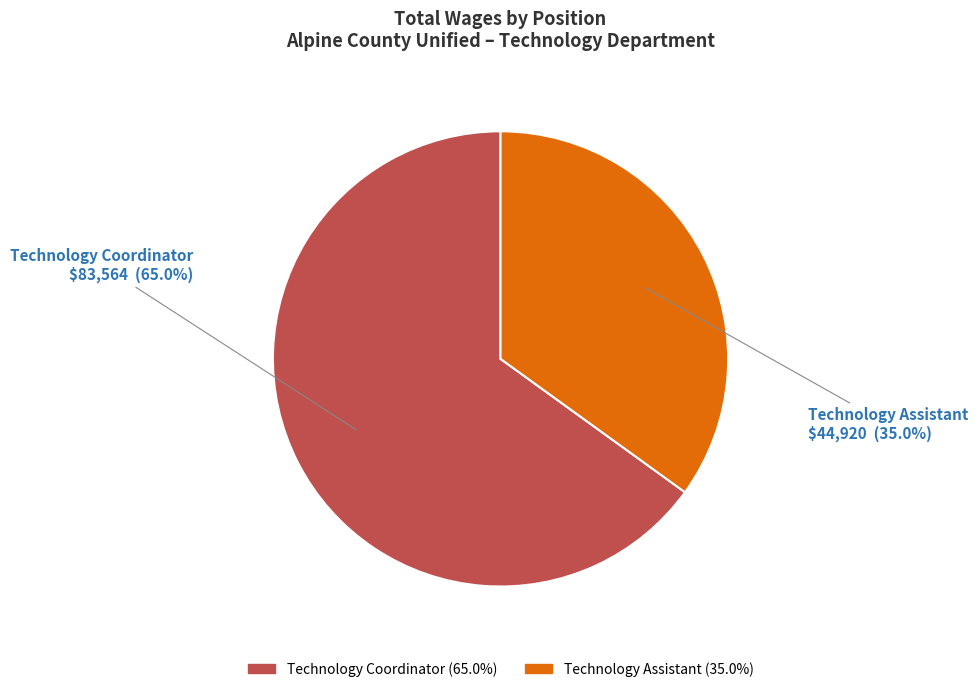

To the nearest percent, what is the difference between the Technology Assistant and Technology Coordinator slice percentages?

30%